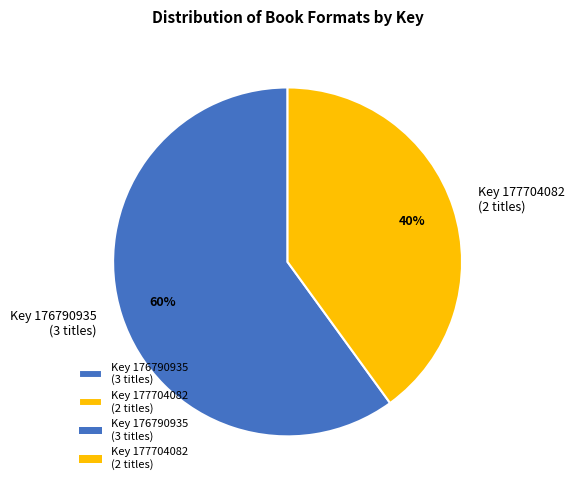

Is there a majority slice in this chart?

Yes